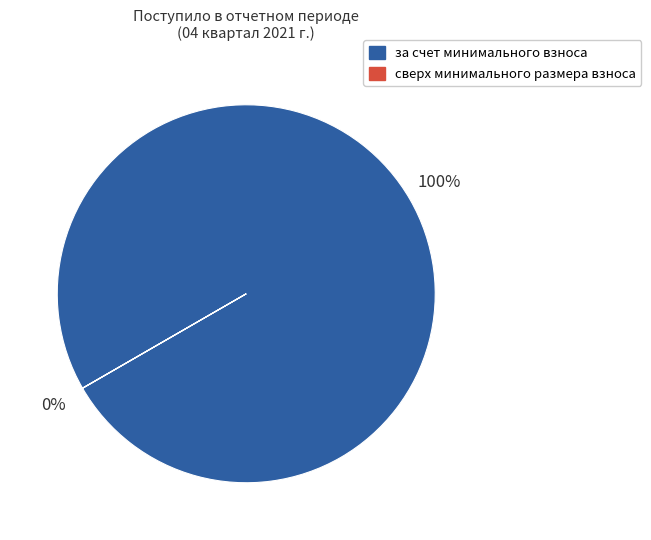

Count the number of slices in the pie.

2